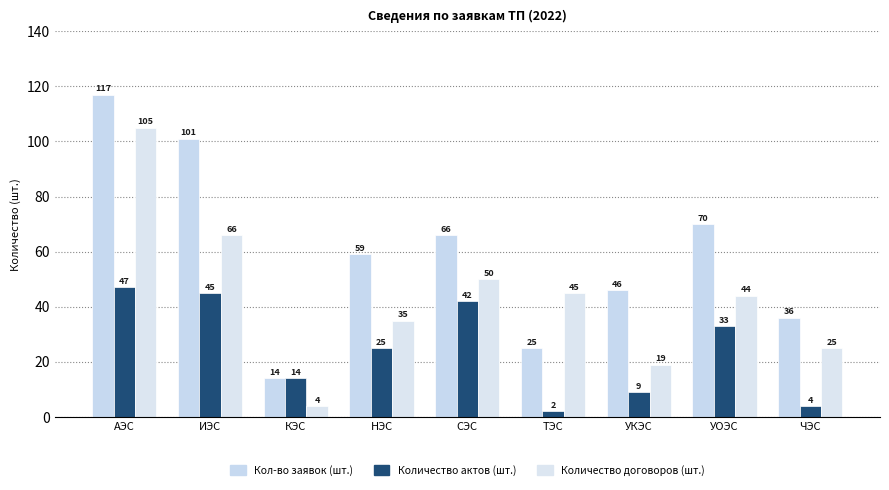

What is the maximum value shown in the chart?

117